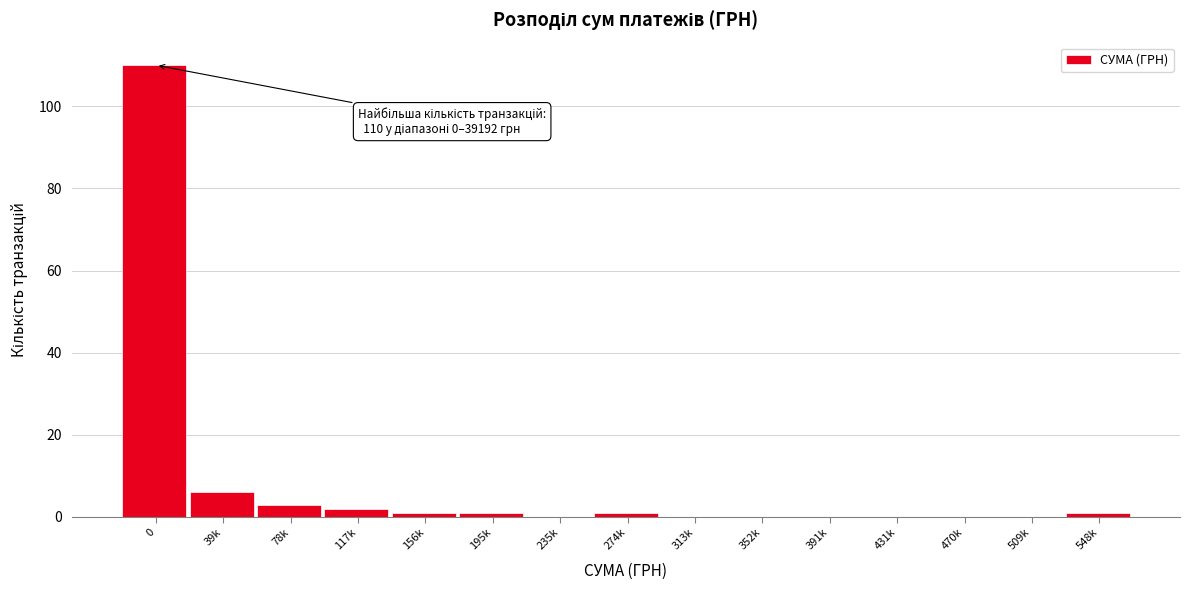

Reading left to right, list all the values displayed in this chart.

0=110	39k=6	78k=3	117k=2	156k=1	195k=1	235k=0	274k=1	313k=0	352k=0	391k=0	431k=0	470k=0	509k=0	548k=1